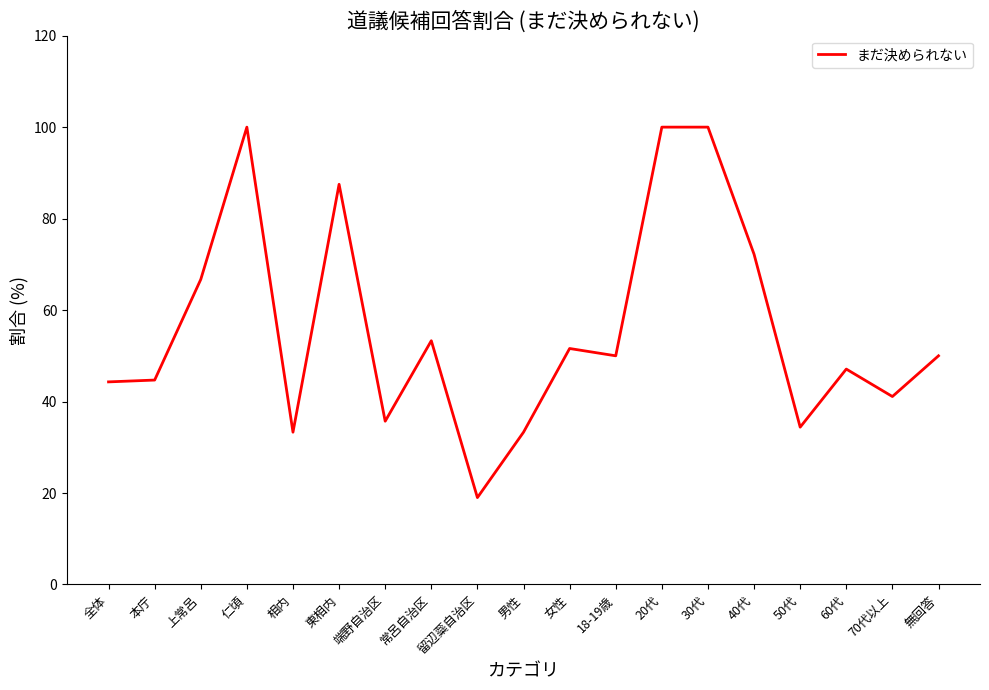

The value at 20代 is 100.0. True or false?

True